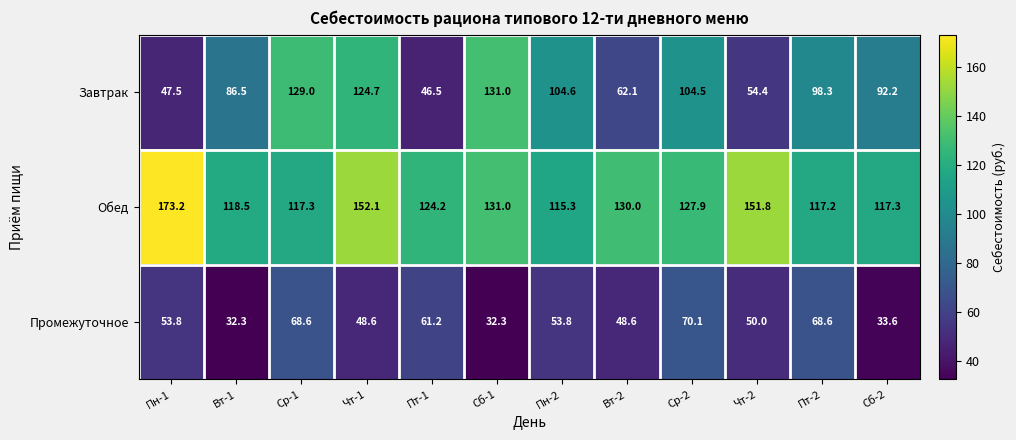

Between Вт-1 and Сб-2, which series saw the biggest shift?

Завтрак